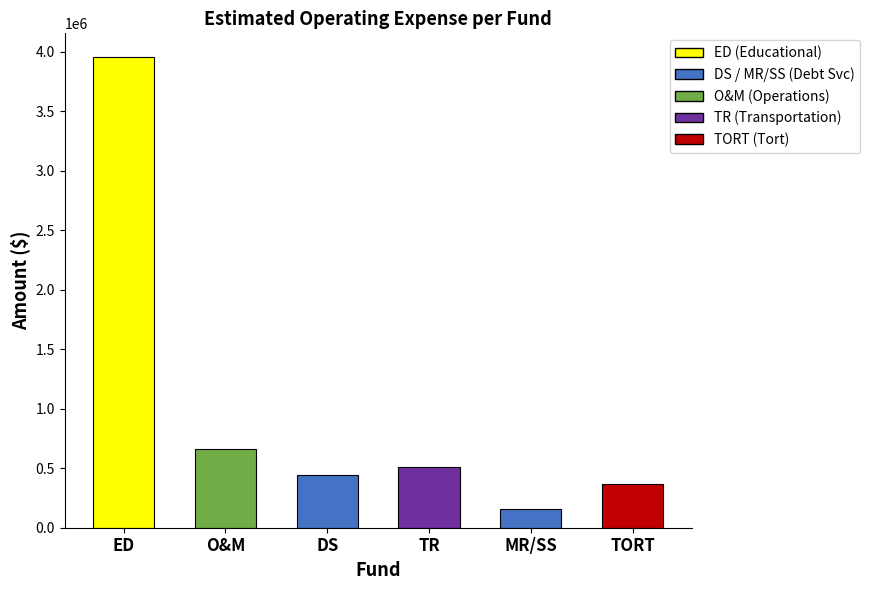

What is the difference between the maximum and second lowest values?

3588344